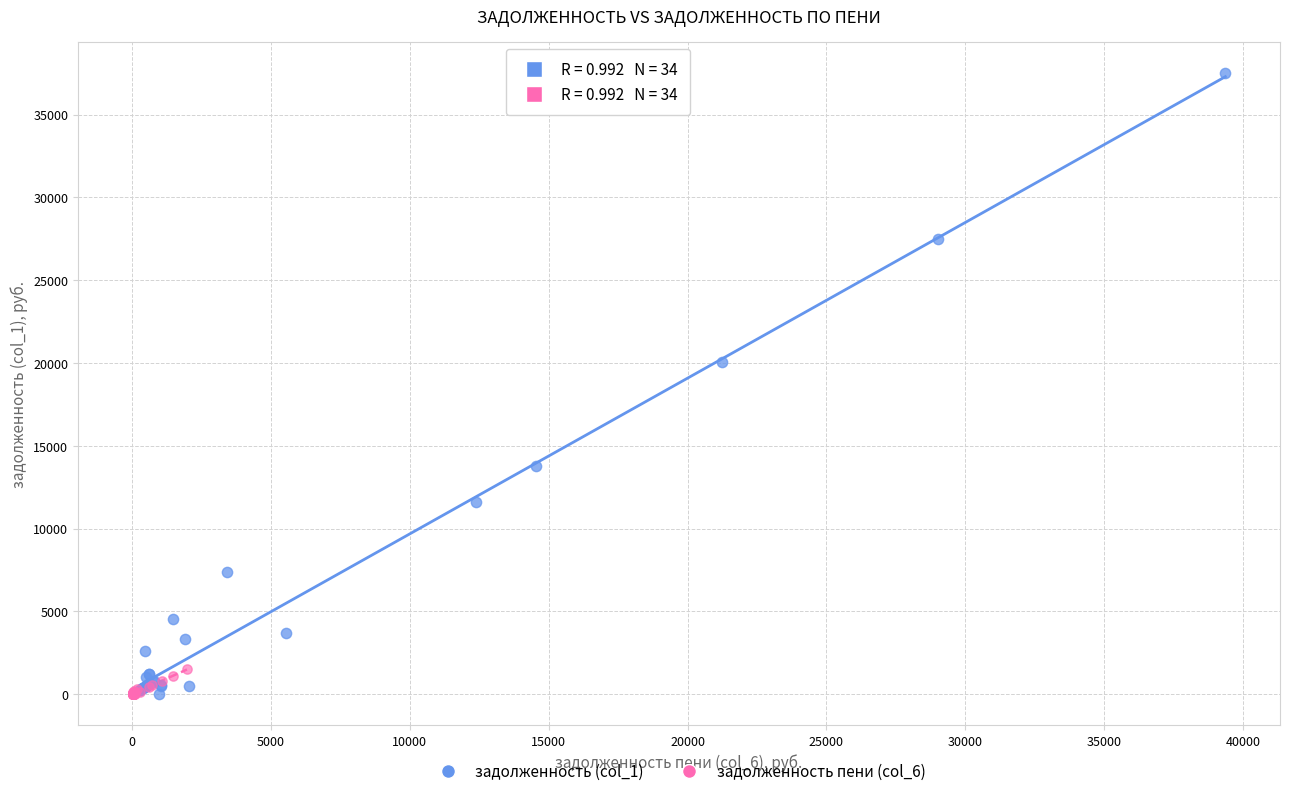

Which series has the largest Y range (max minus min)?

задолженность (col_1)